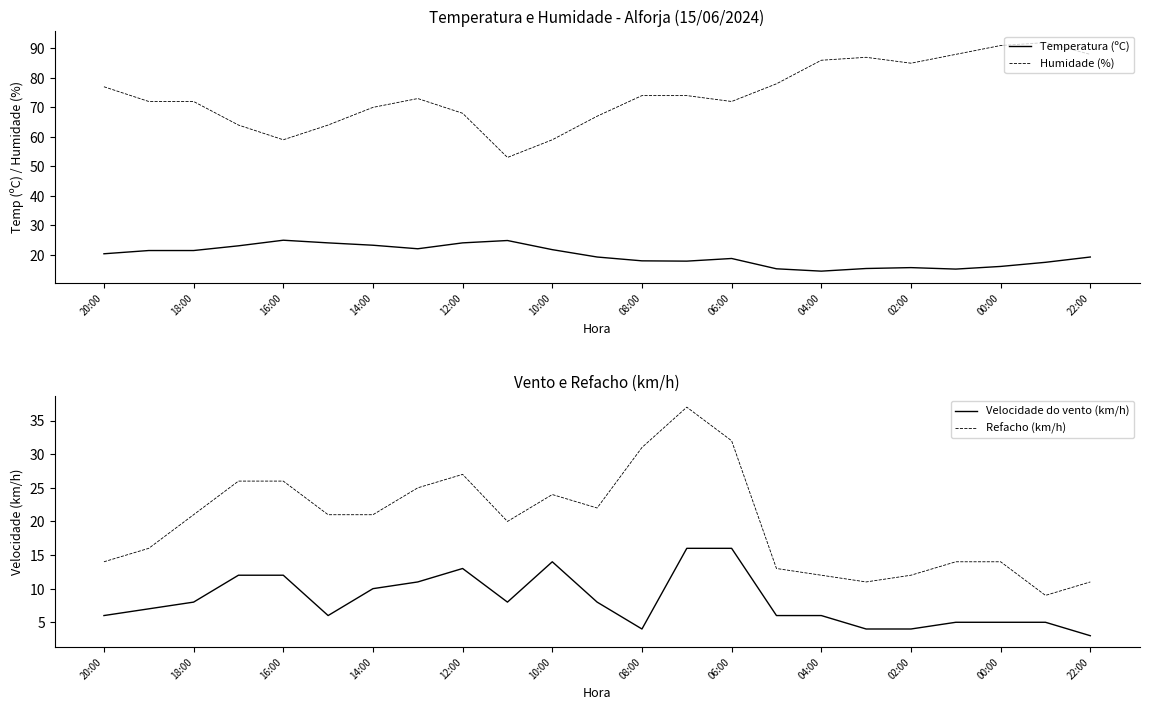

True or false: Humidade (%) and Temperatura (ºC) intersect in this chart.

False